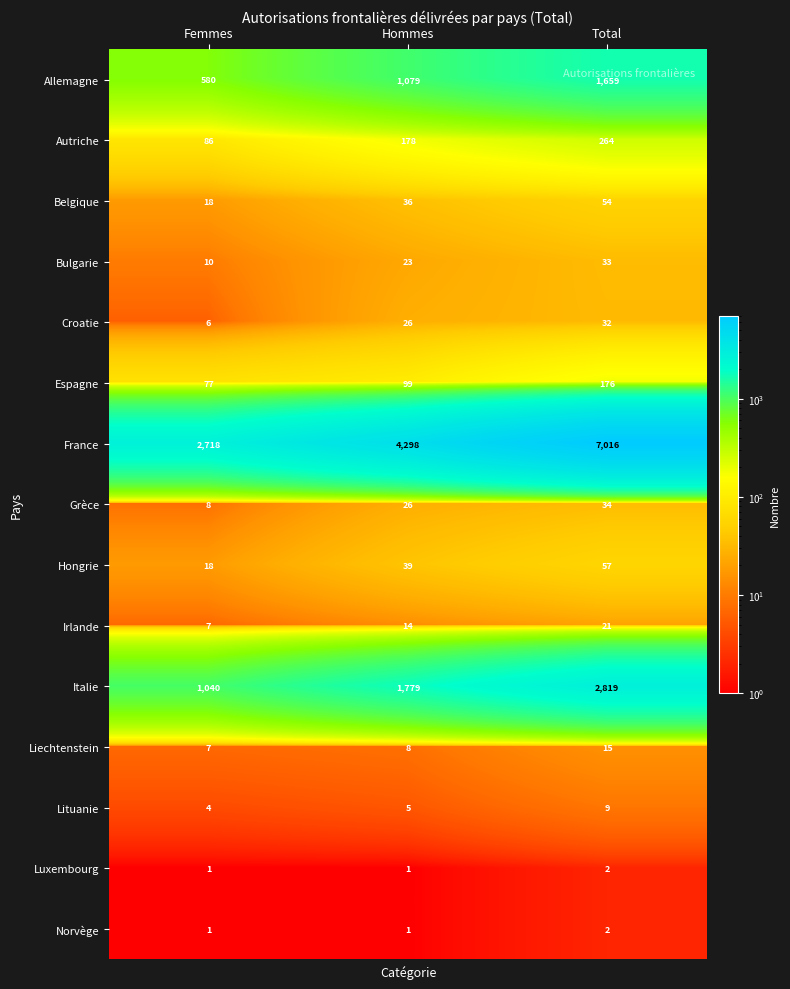

At which label does Lituanie reach its minimum?

Femmes